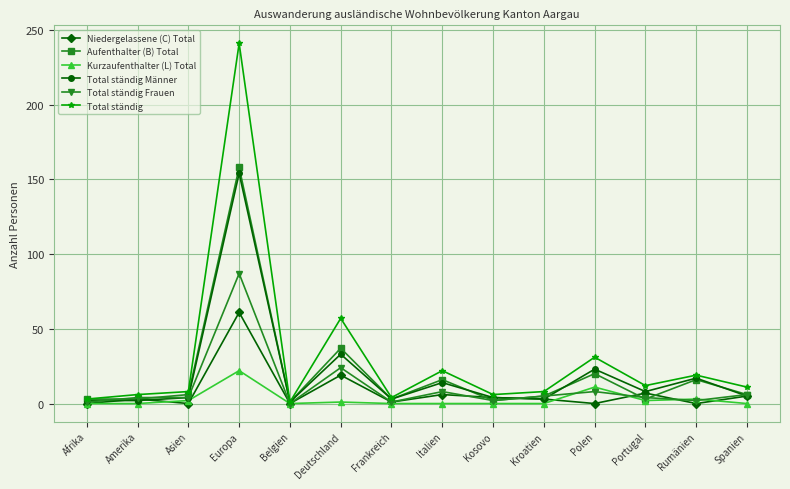

What is the label of the 3rd point from the left?

Asien